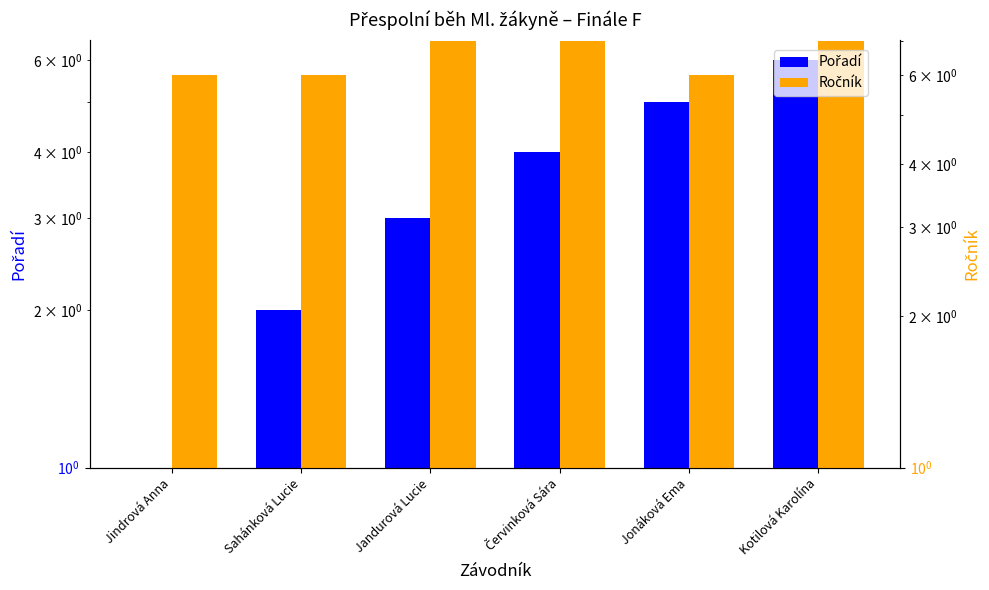

What is the difference between the Ročník values at Červinková Sára and Jonáková Ema?

1